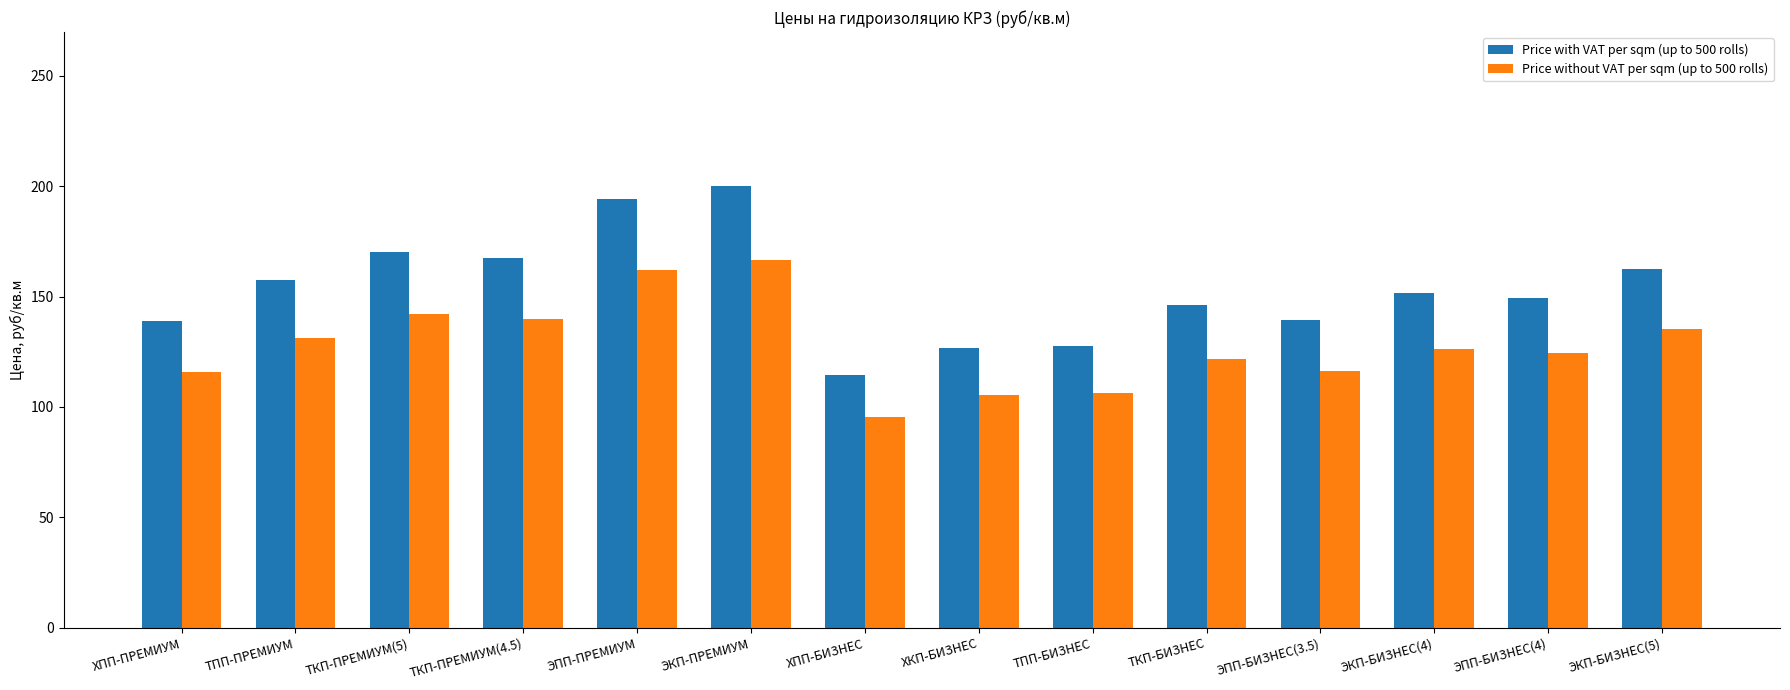

What is the label of the 14th bar from the left?

ЭКП-БИЗНЕС(5)